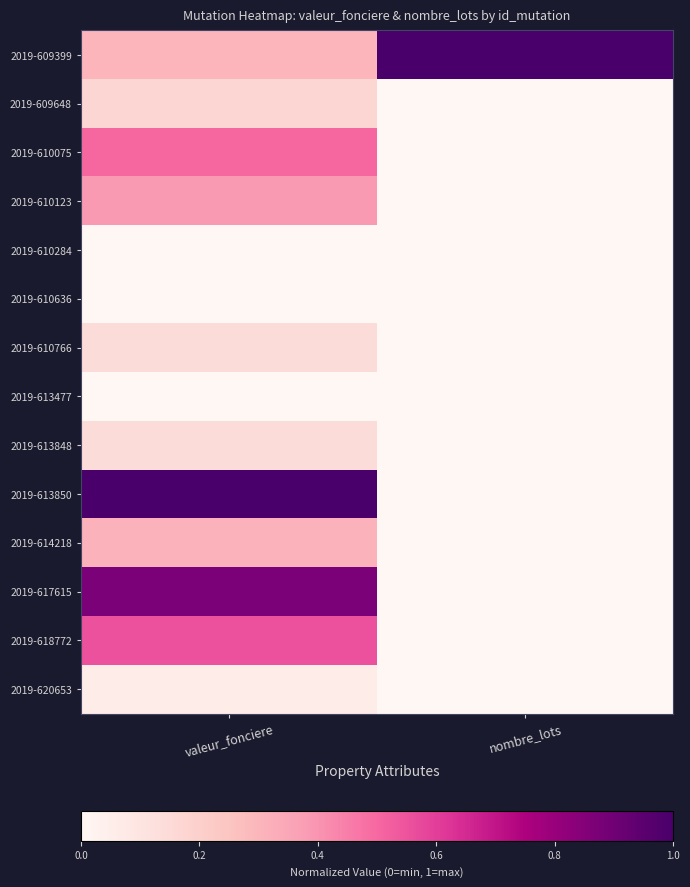

Rank the series by their maximum value, from lowest to highest.

2019-613477, 2019-610284, 2019-610636, 2019-620653, 2019-613848, 2019-610766, 2019-609648, 2019-614218, 2019-610123, 2019-610075, 2019-618772, 2019-617615, 2019-609399, 2019-613850